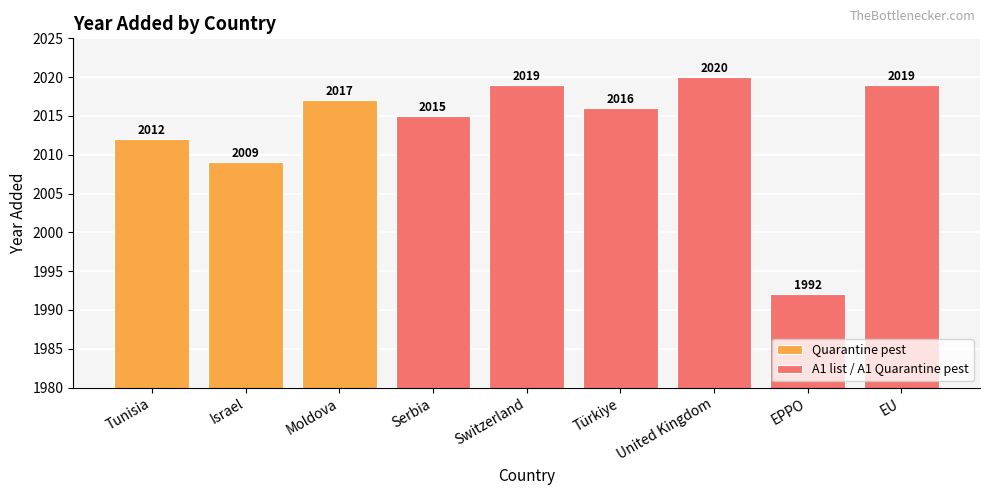

Rank the categories by value from highest to lowest.

United Kingdom, Switzerland, EU, Moldova, Türkiye, Serbia, Tunisia, Israel, EPPO